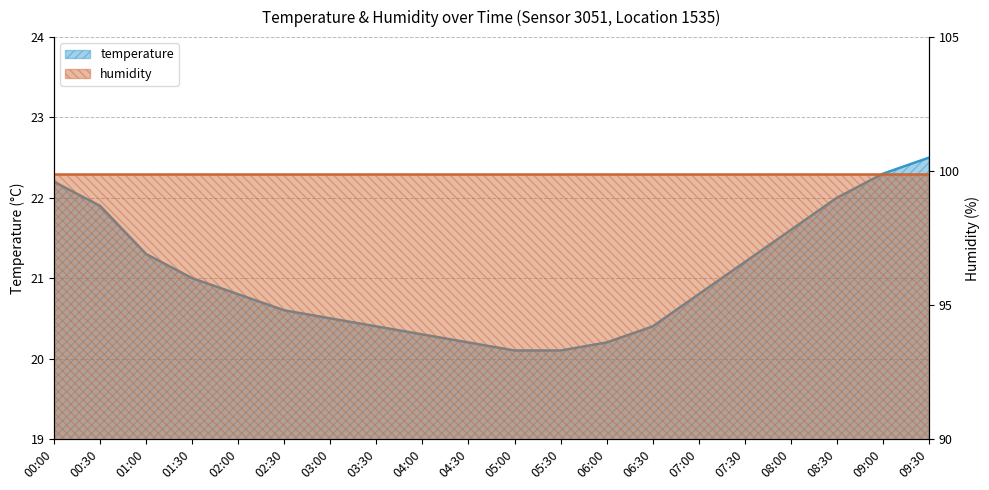

Reading right to left, transcribe all the data shown in this chart.

22.5	22.3	22.0	21.6	21.2	20.8	20.4	20.2	20.1	20.1	20.2	20.3	20.4	20.5	20.6	20.8	21.0	21.3	21.9	22.2